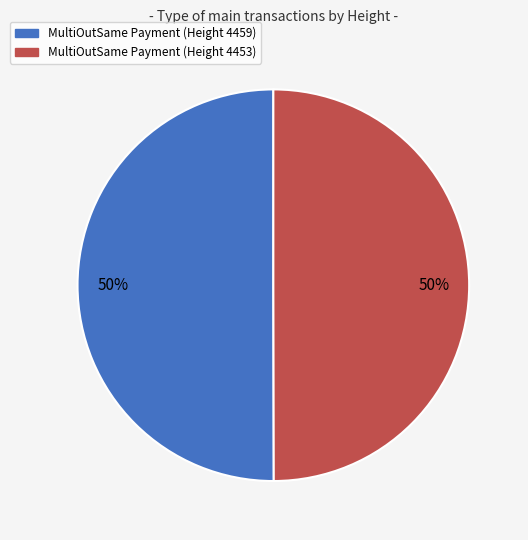

To the nearest percent, what portion does MultiOutSame Payment (Height 4459) represent?

50%